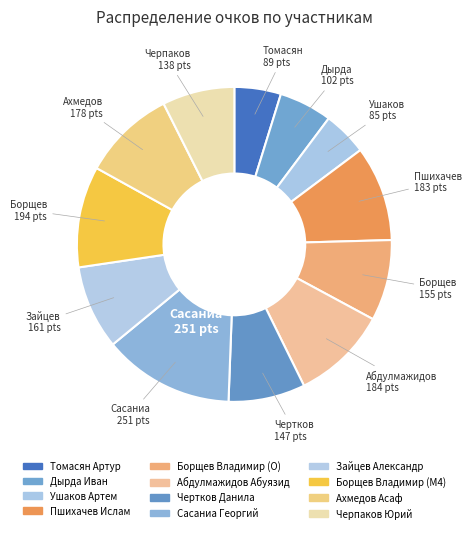

Is there a majority slice in this chart?

No